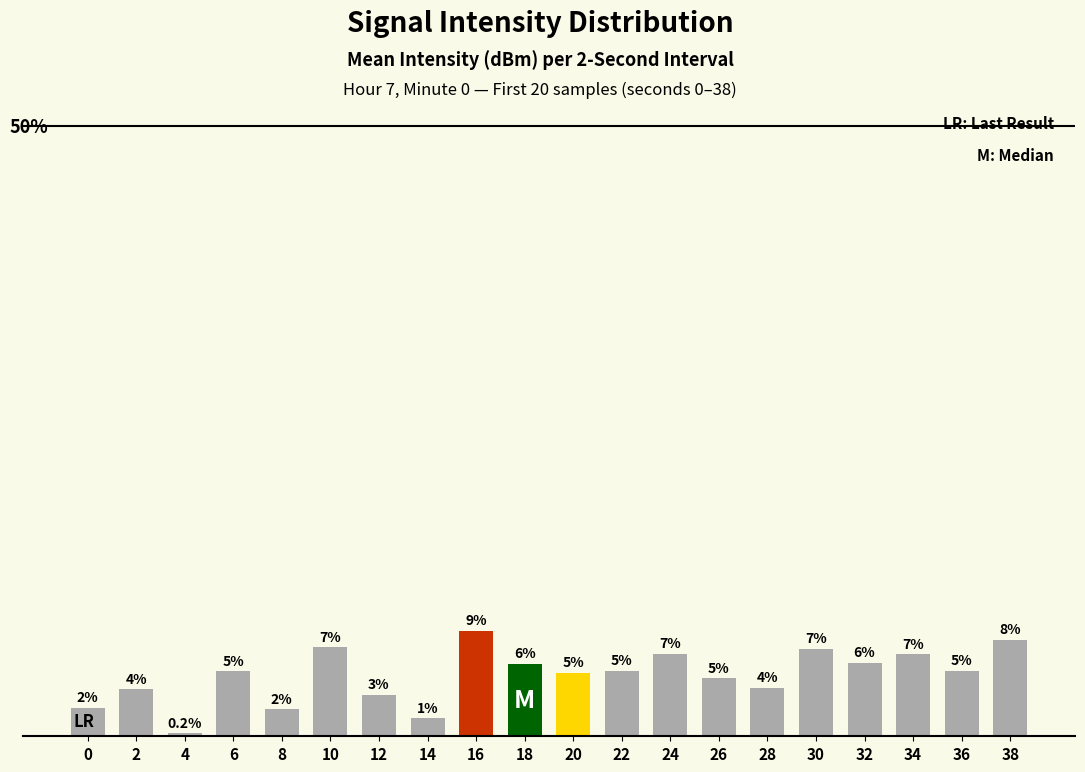

Does the chart contain stacked bars?

No